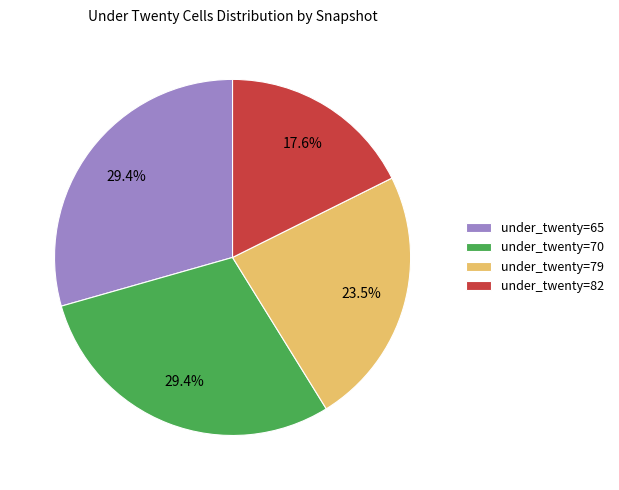

What is the smallest slice in the pie chart?

under_twenty=82